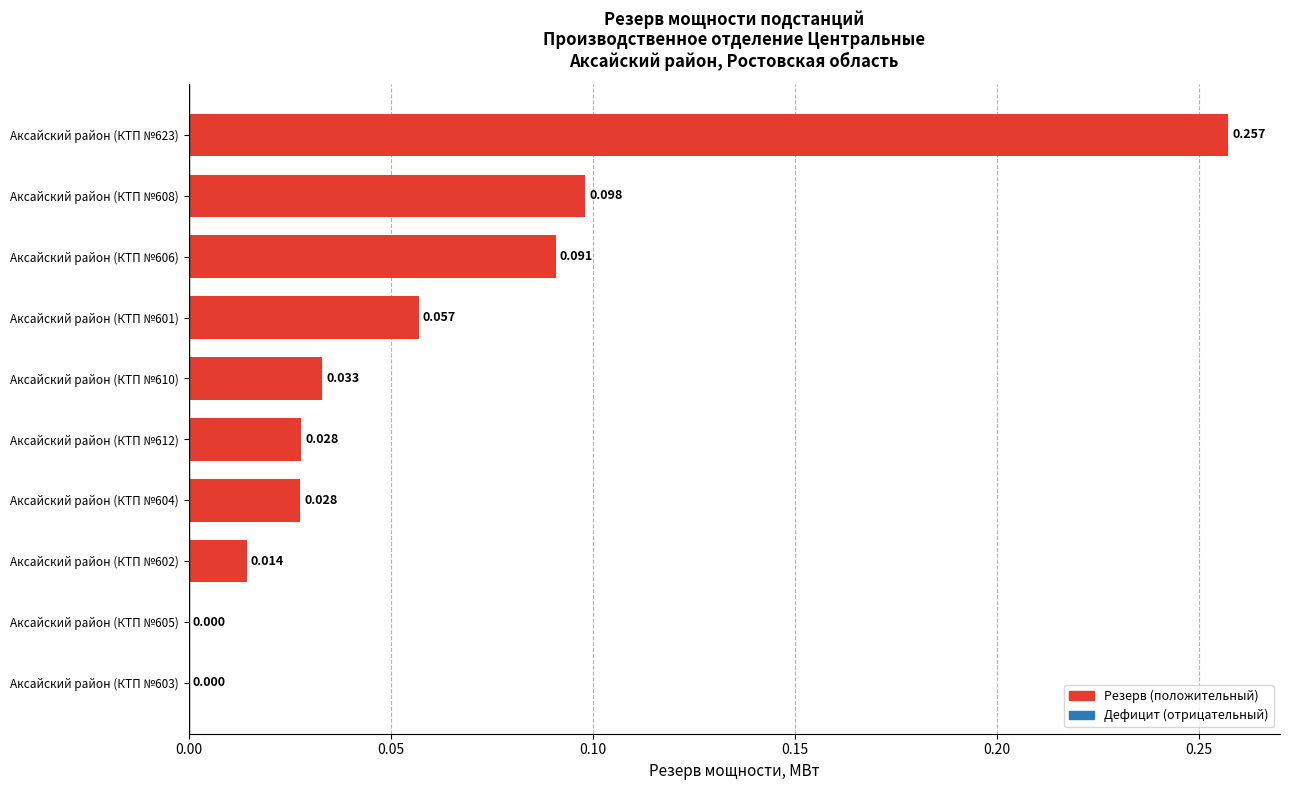

What is the difference between the second highest and second lowest values?

0.1